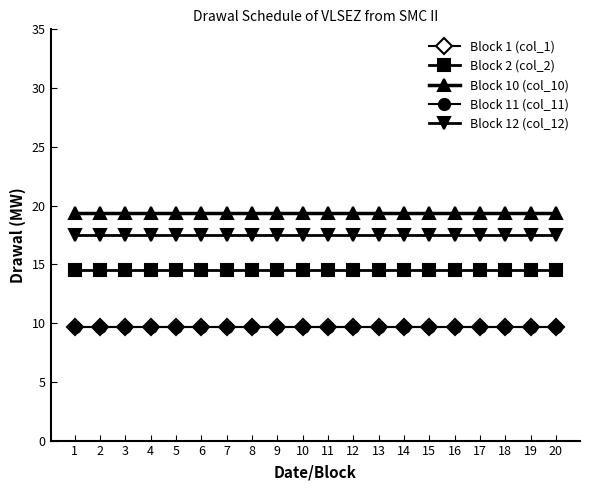

Reading right to left, extract all data points from this chart.

Block 1 (col_1): 9.7	9.7	9.7	9.7	9.7	9.7	9.7	9.7	9.7	9.7	9.7	9.7	9.7	9.7	9.7	9.7	9.7	9.7	9.7	9.7
Block 2 (col_2): 14.6	14.6	14.6	14.6	14.6	14.6	14.6	14.6	14.6	14.6	14.6	14.6	14.6	14.6	14.6	14.6	14.6	14.6	14.6	14.6
Block 10 (col_10): 19.4	19.4	19.4	19.4	19.4	19.4	19.4	19.4	19.4	19.4	19.4	19.4	19.4	19.4	19.4	19.4	19.4	19.4	19.4	19.4
Block 11 (col_11): 9.7	9.7	9.7	9.7	9.7	9.7	9.7	9.7	9.7	9.7	9.7	9.7	9.7	9.7	9.7	9.7	9.7	9.7	9.7	9.7
Block 12 (col_12): 17.5	17.5	17.5	17.5	17.5	17.5	17.5	17.5	17.5	17.5	17.5	17.5	17.5	17.5	17.5	17.5	17.5	17.5	17.5	17.5